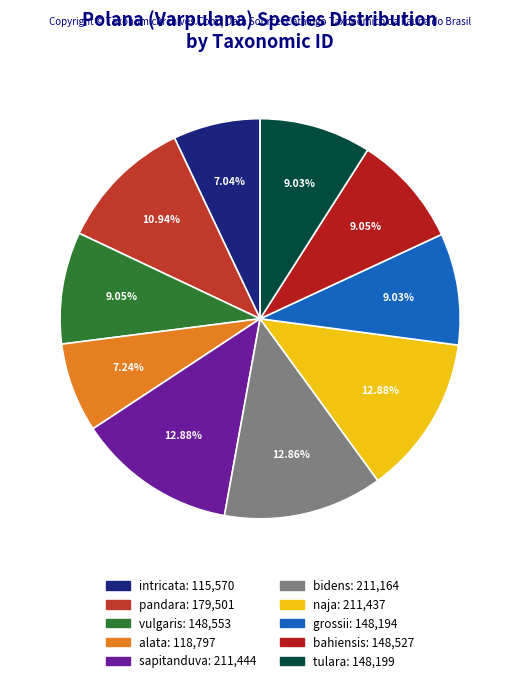

To the nearest percent, what is the combined percentage of naja and bidens?

26%